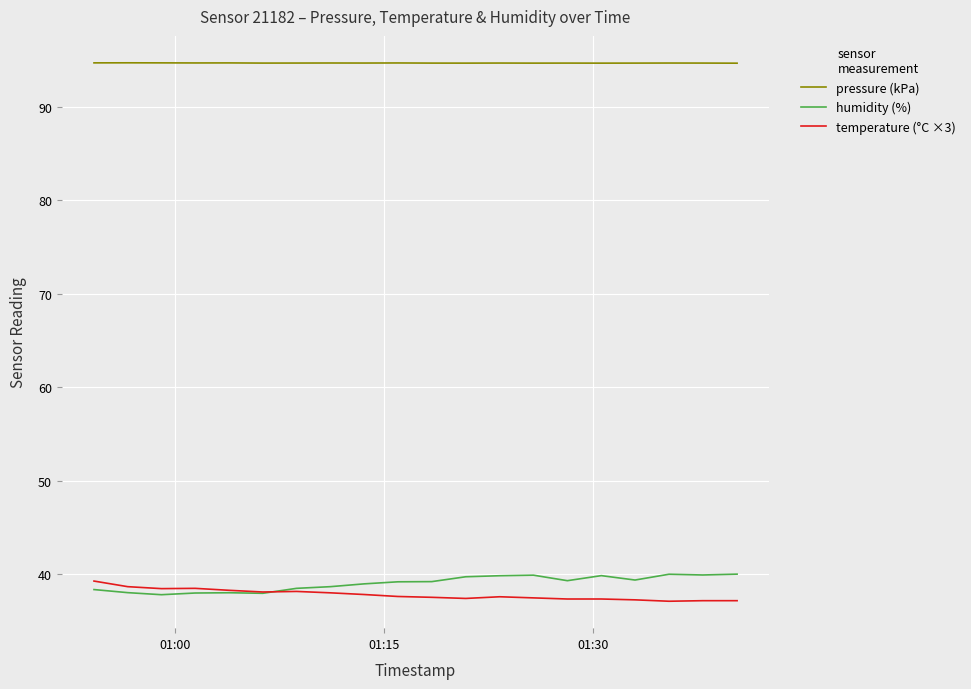

True or false: temperature (°C ×3) and pressure (kPa) intersect in this chart.

False